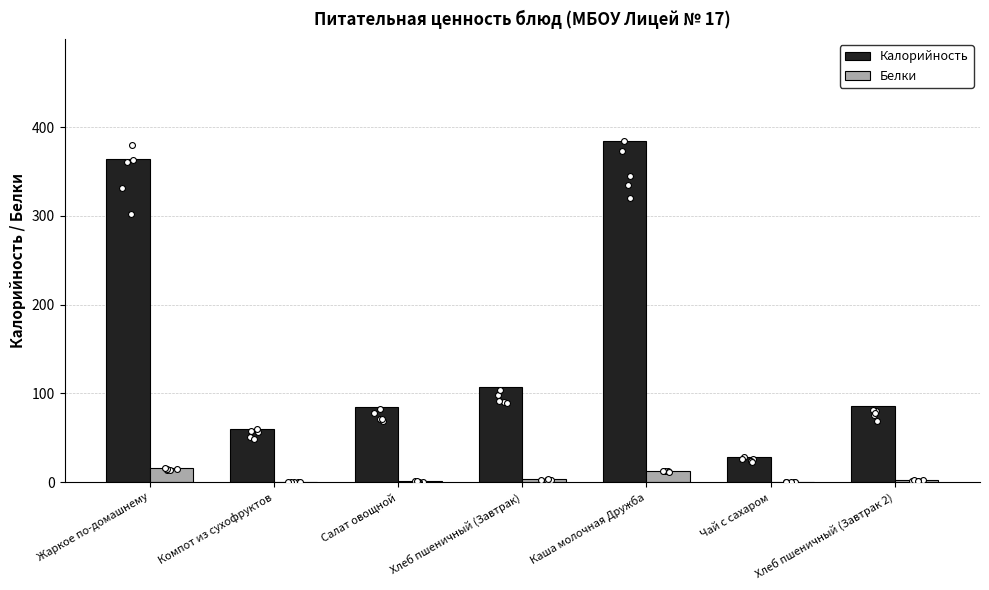

Which series has the largest total across all categories?

Калорийность